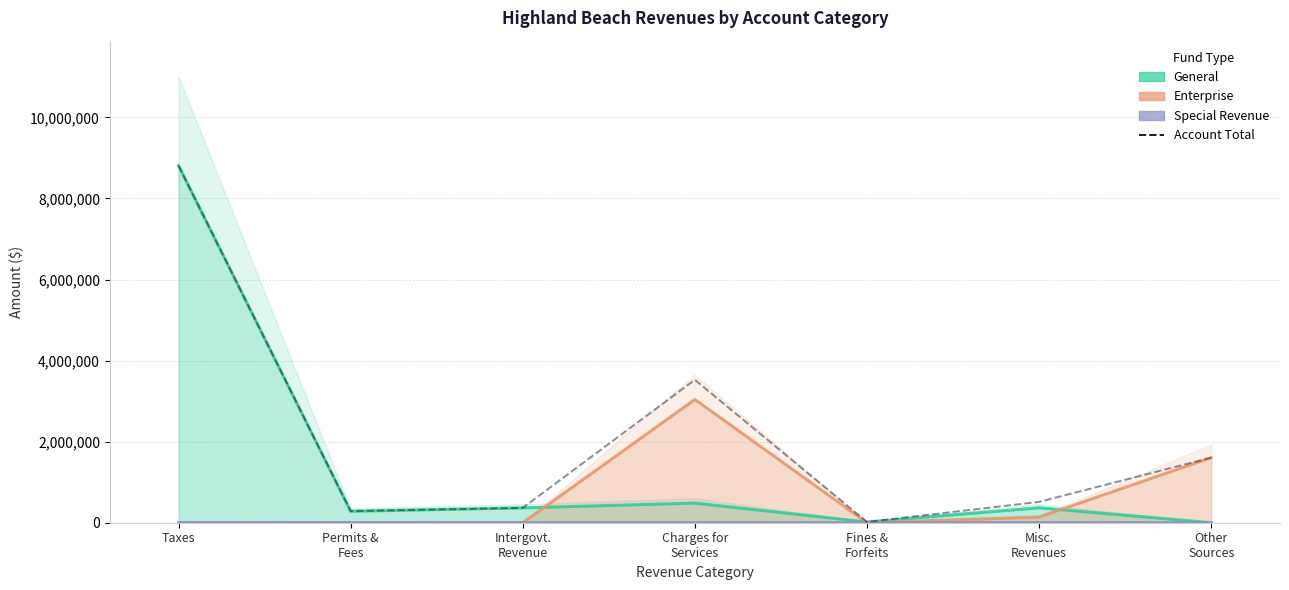

Approximately how many times larger is the value at Intergovt.
Revenue compared to Misc.
Revenues?

0.7